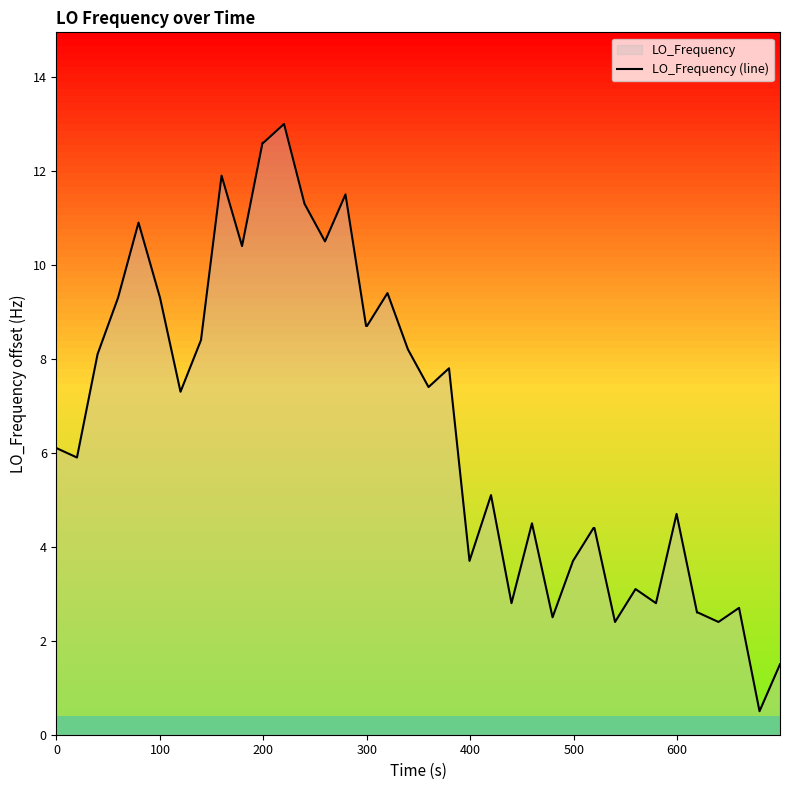

Is it true that the value at 35 is 1.1?

False